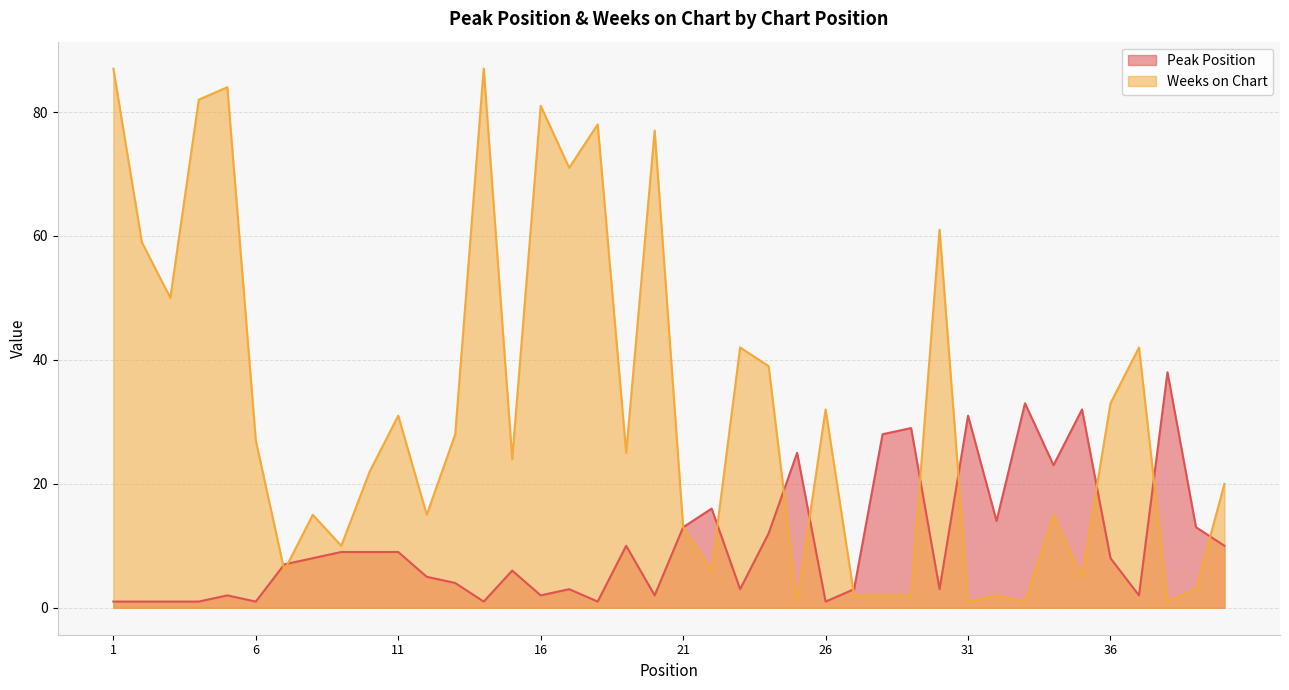

List the series in order of their overall mean, lowest first.

Peak Position, Weeks on Chart